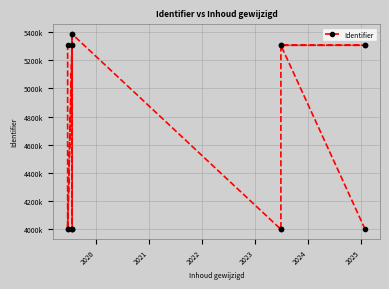

Does the chart have visible grid lines?

Yes